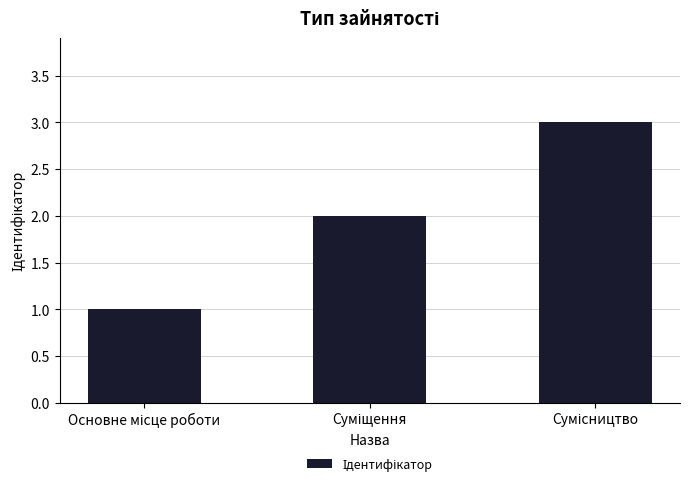

What is the difference between the maximum and minimum values?

2